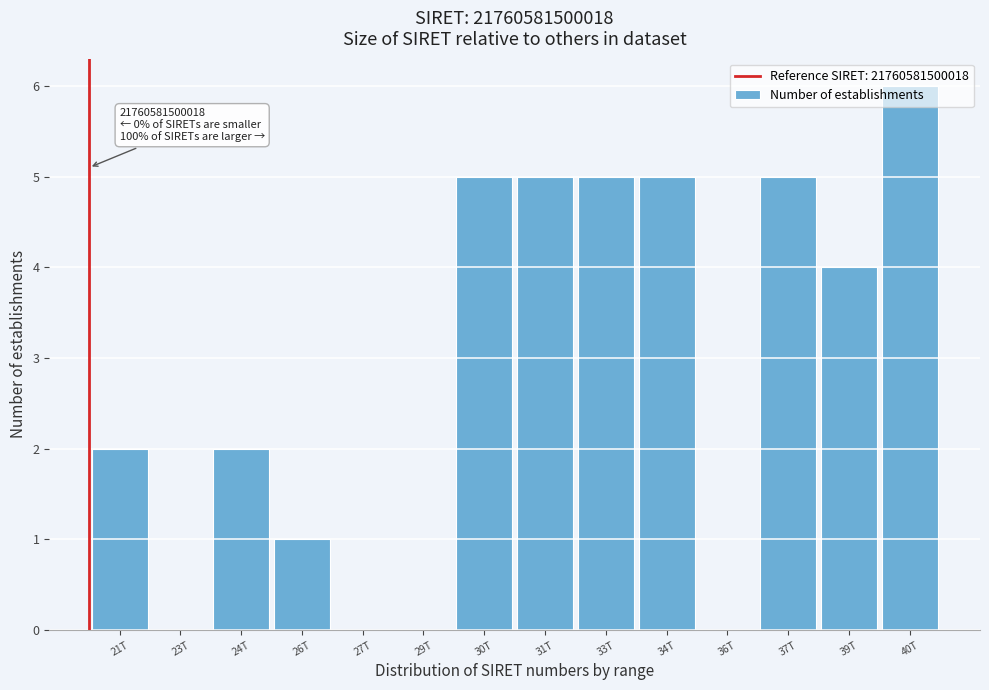

Which has a higher value, 26T or 31T?

31T